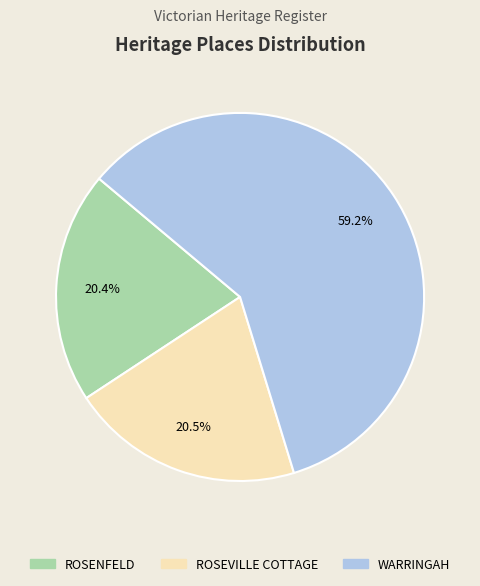

Approximately how many times larger is the value at ROSENFELD compared to WARRINGAH?

0.3